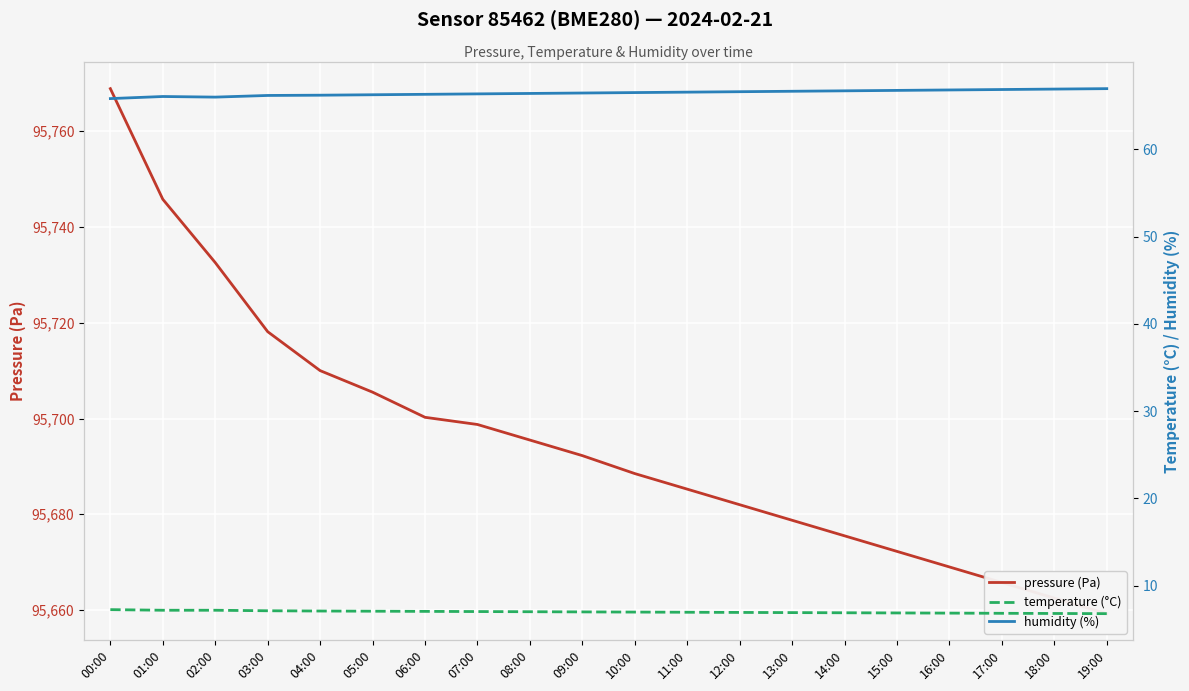

Where is temperature (°C) nearest to the value 7?

09:00